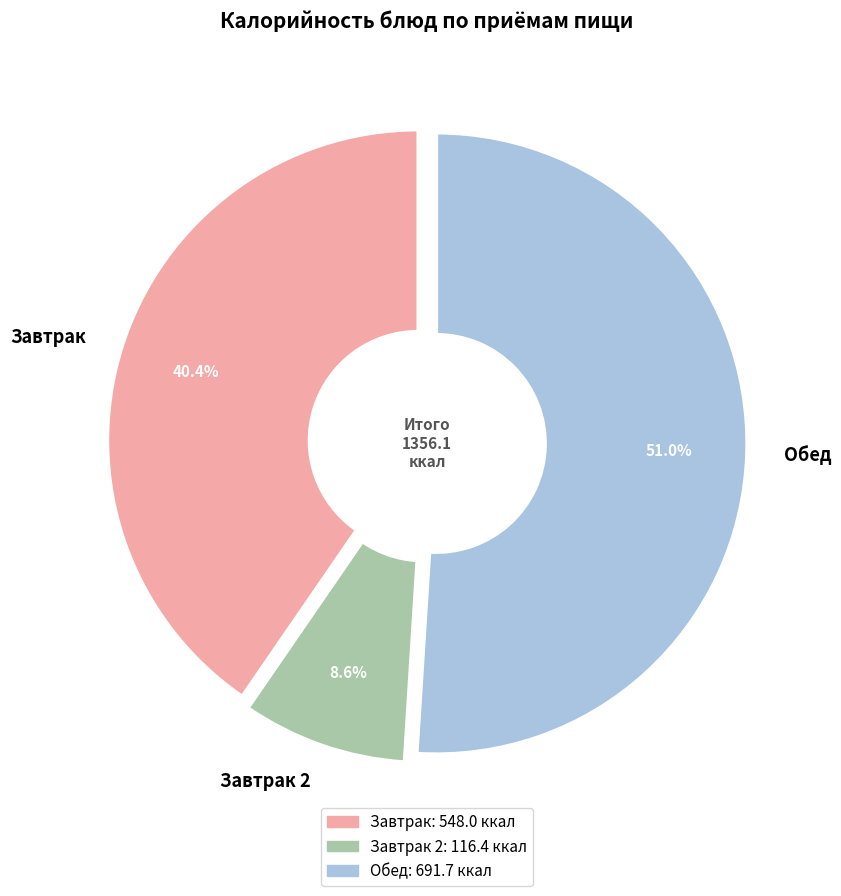

Which category has the smallest portion of the pie?

Завтрак 2